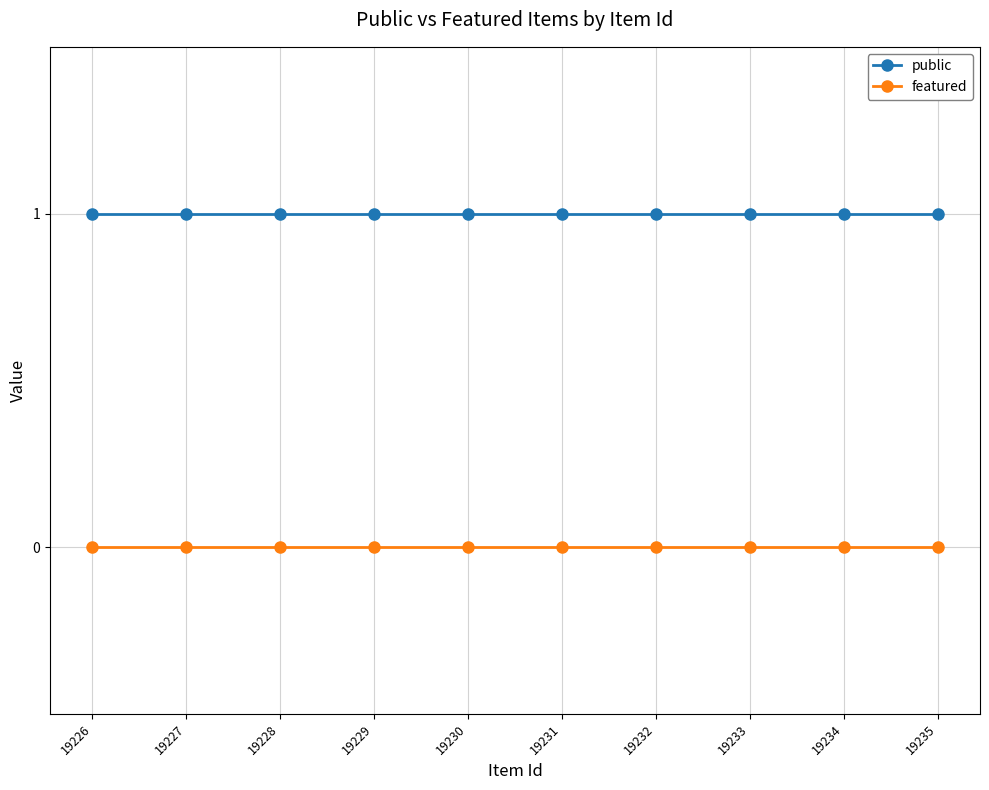

The featured series shows 0 at 19228. True or false?

True